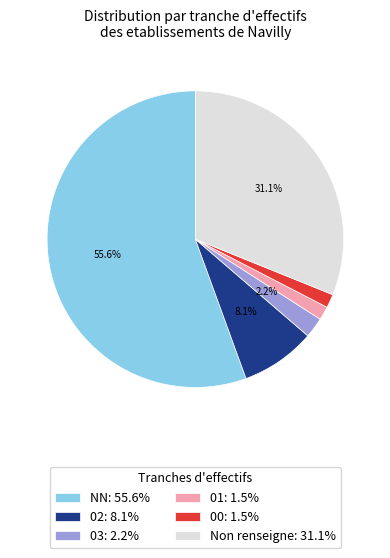

How many segments does this pie chart have?

6